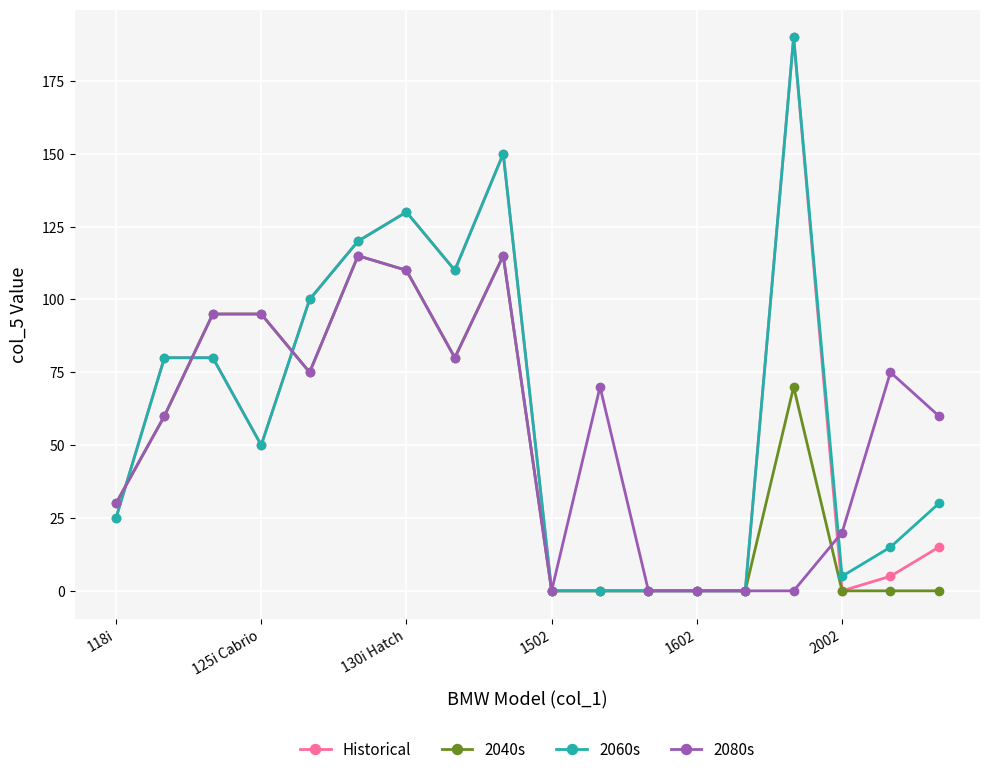

What is the greatest value displayed?

190